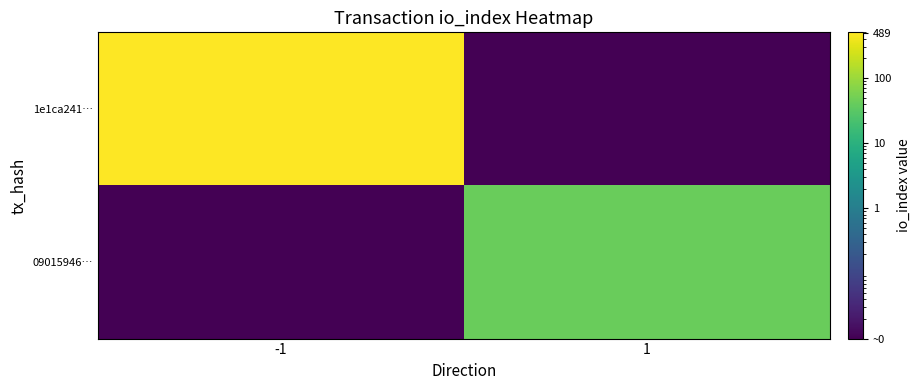

Between -1 and 1, which series saw the biggest shift?

1e1ca241…